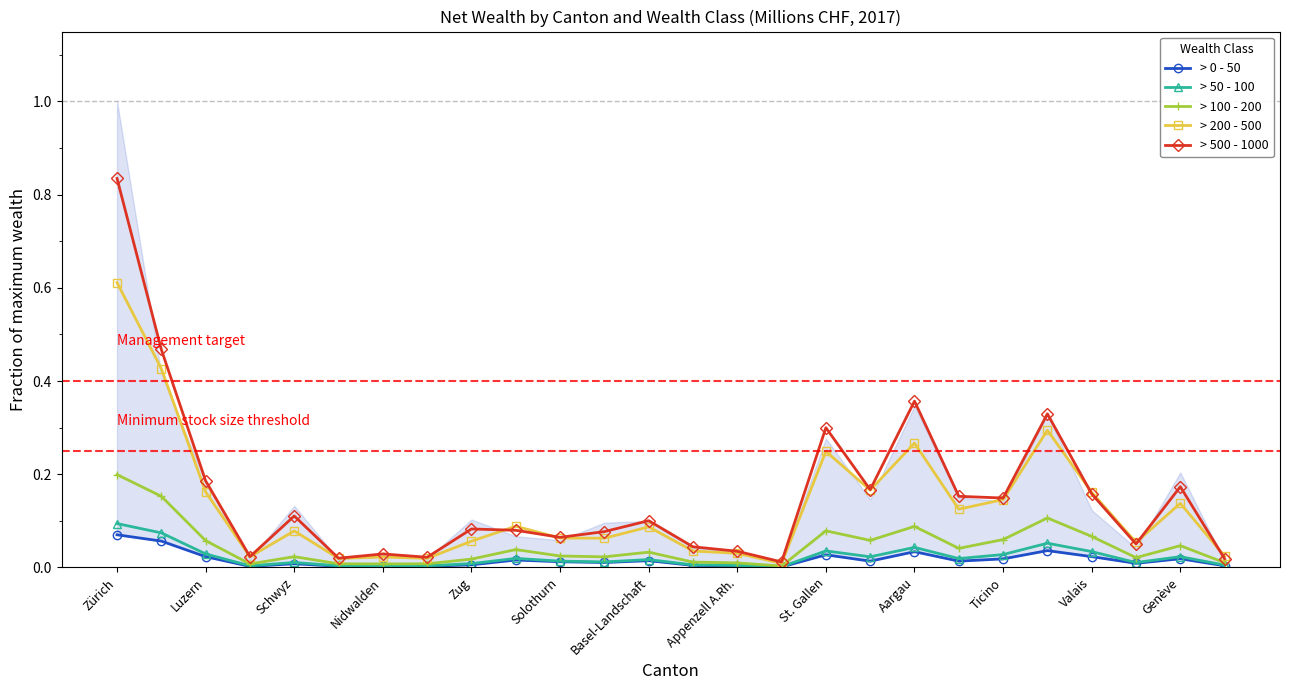

Is this an area chart (filled region under the line)?

No